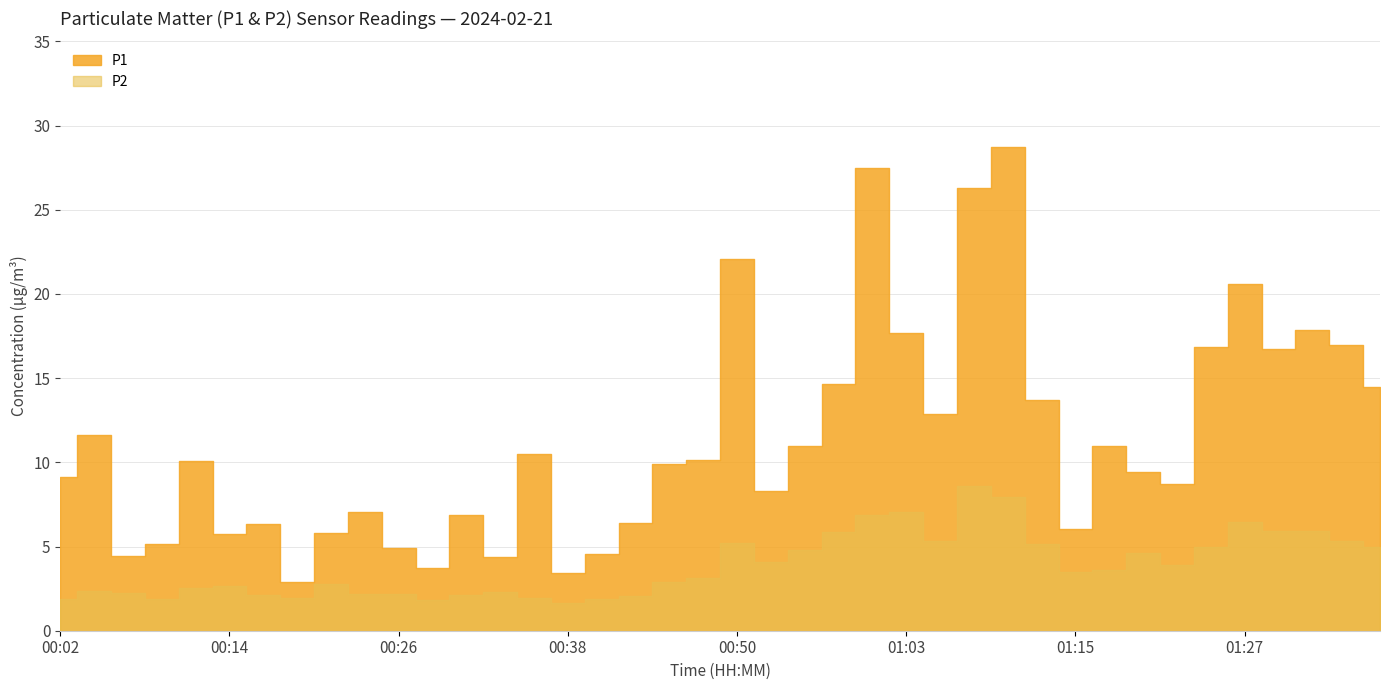

Does the chart have visible grid lines?

Yes